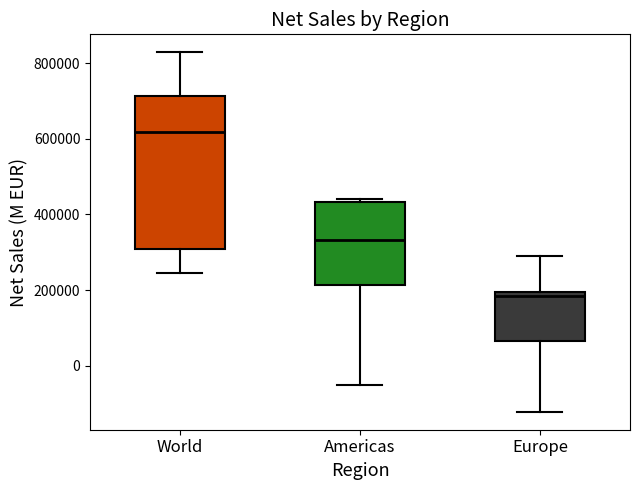

Reading left to right, transcribe this box plot: for each box, give where its median line is, the range the box spans, and where its two whiskers end, as read against the y-axis. The values are not printed on the chart, so give them approximately, as read against the axis.

World: median 620000, box 300000 to 720000, whiskers 240000 to 820000
Americas: median 340000, box 220000 to 440000, whiskers -60000 to 440000 (just above the box's upper edge)
Europe: median 180000, box 60000 to 200000, whiskers -120000 to 280000